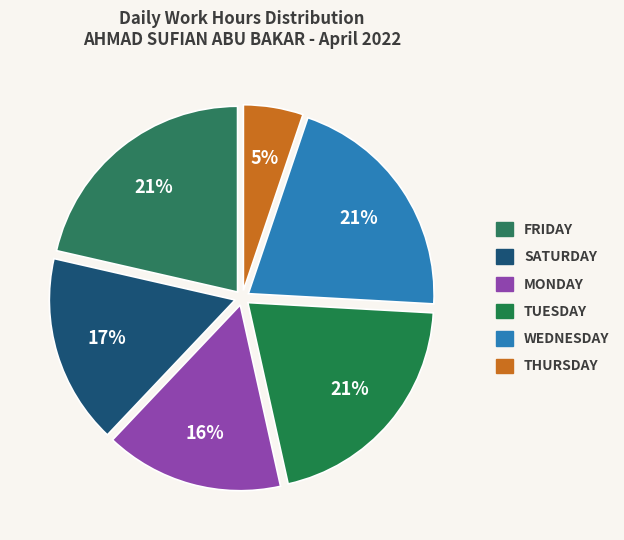

To the nearest percent, what is the average slice percentage?

17%